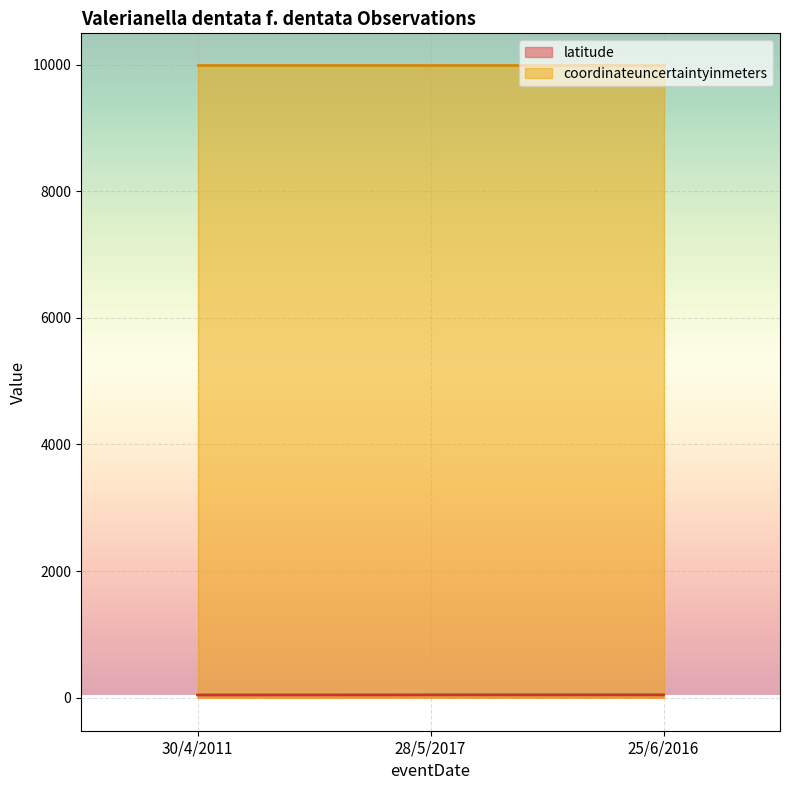

Read the value at 30/4/2011.

40.1